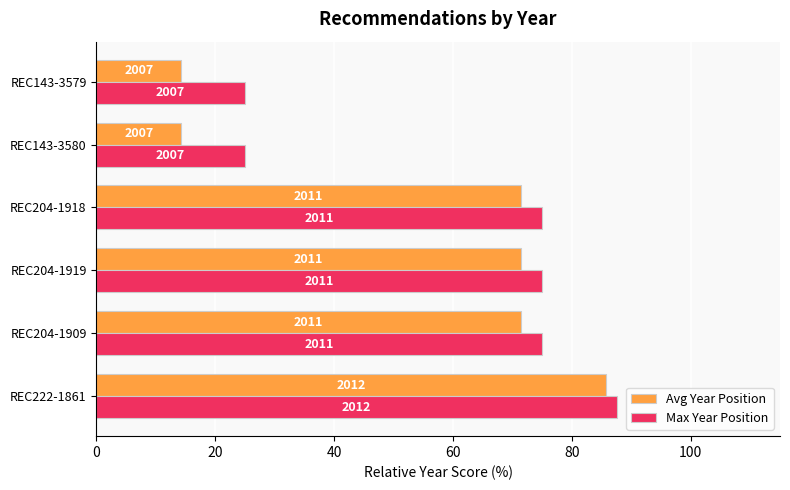

List the series in order of their peak value, highest first.

Max Year Position, Avg Year Position